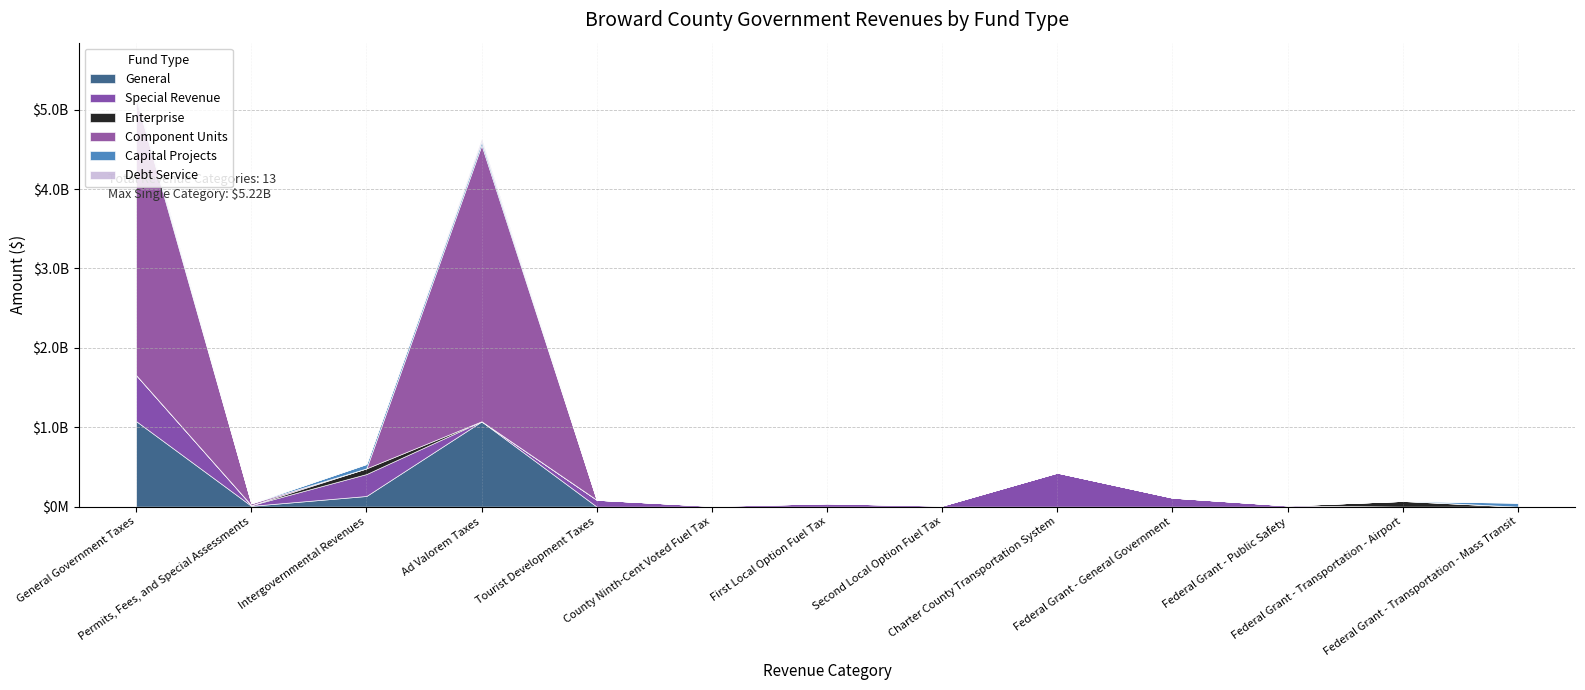

True or false: Special Revenue and General intersect in this chart.

True